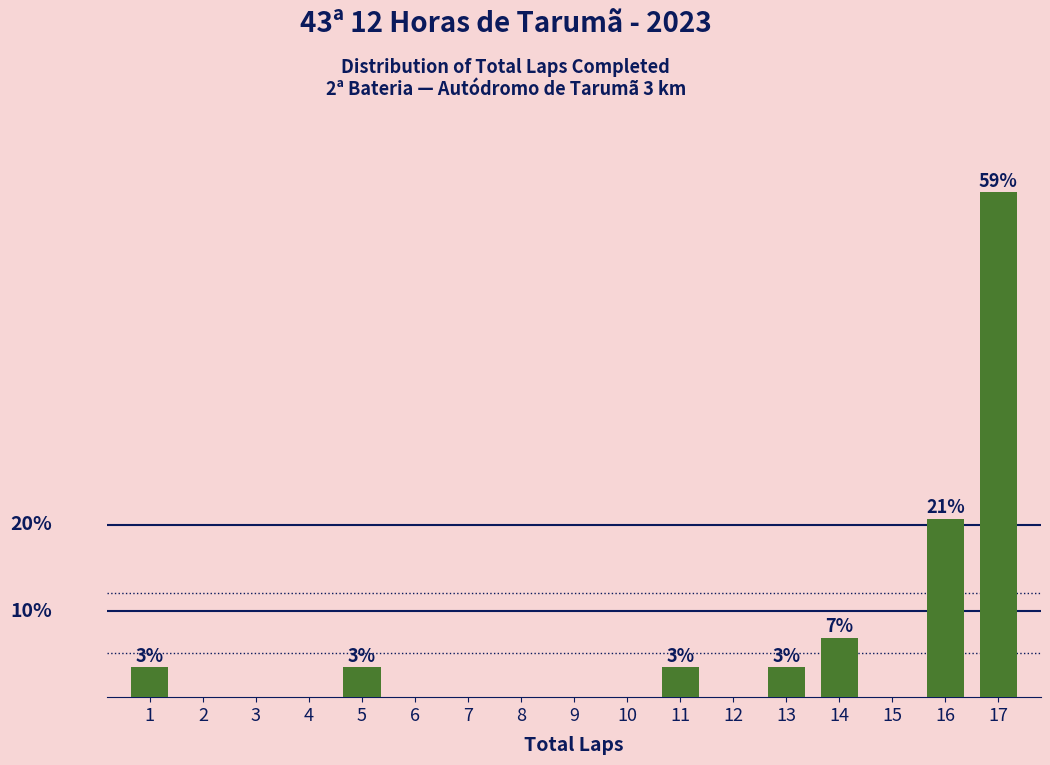

Are the bars horizontal?

No